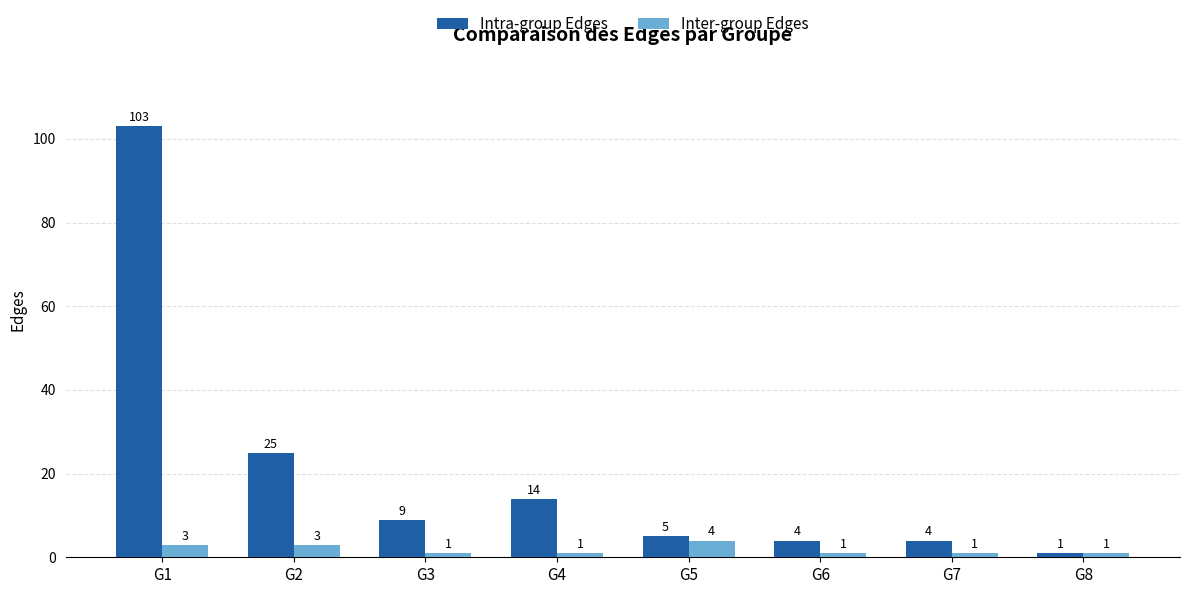

What value does the Inter-group Edges series have at G5?

4